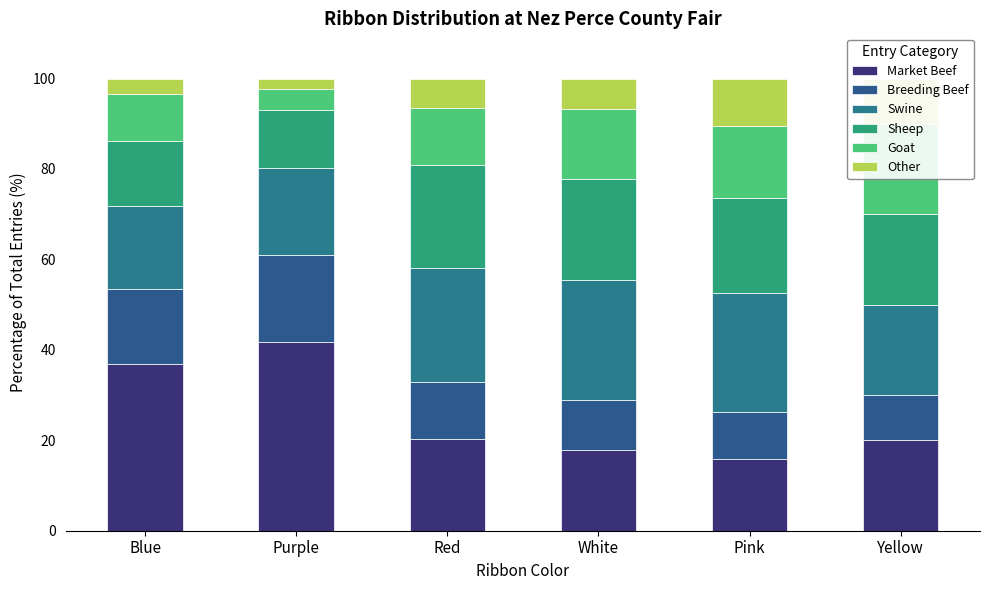

Which series has the largest range (max minus min)?

Market Beef